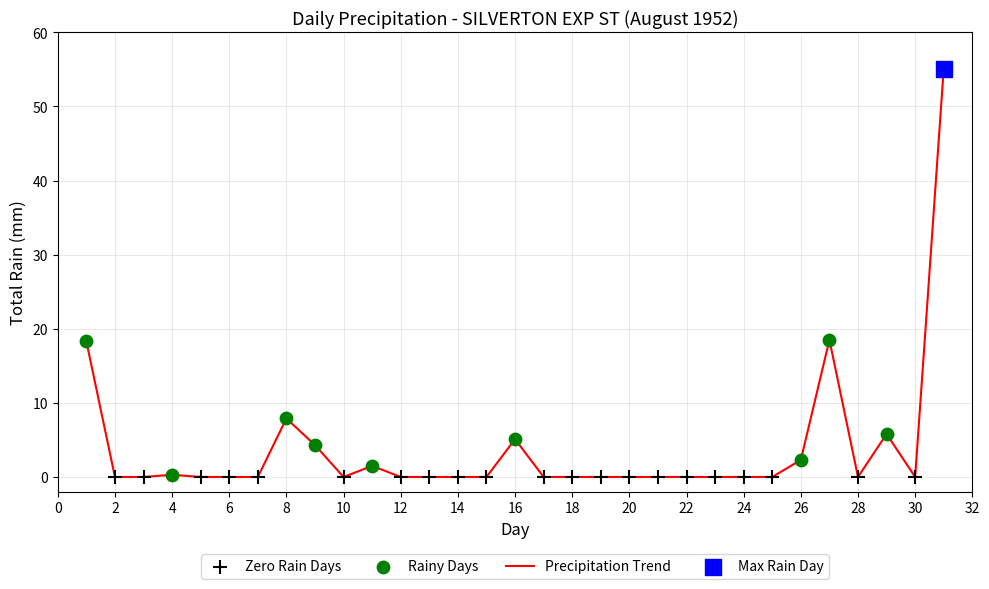

What is the greatest value displayed?

55.1